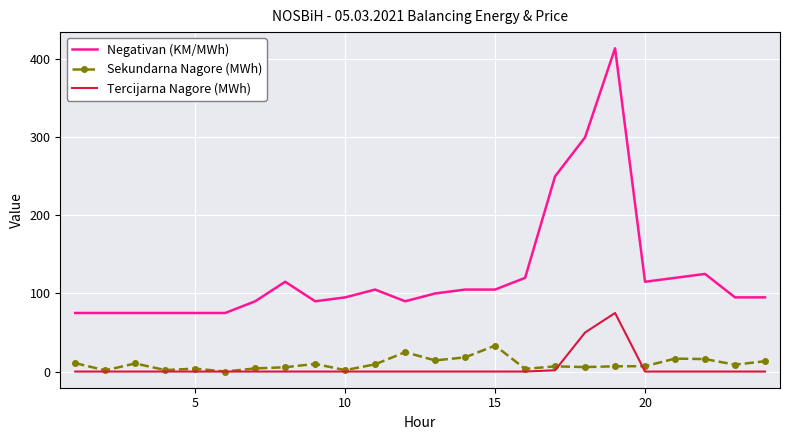

True or false: Negativan (KM/MWh) and Sekundarna Nagore (MWh) cross at least once.

False